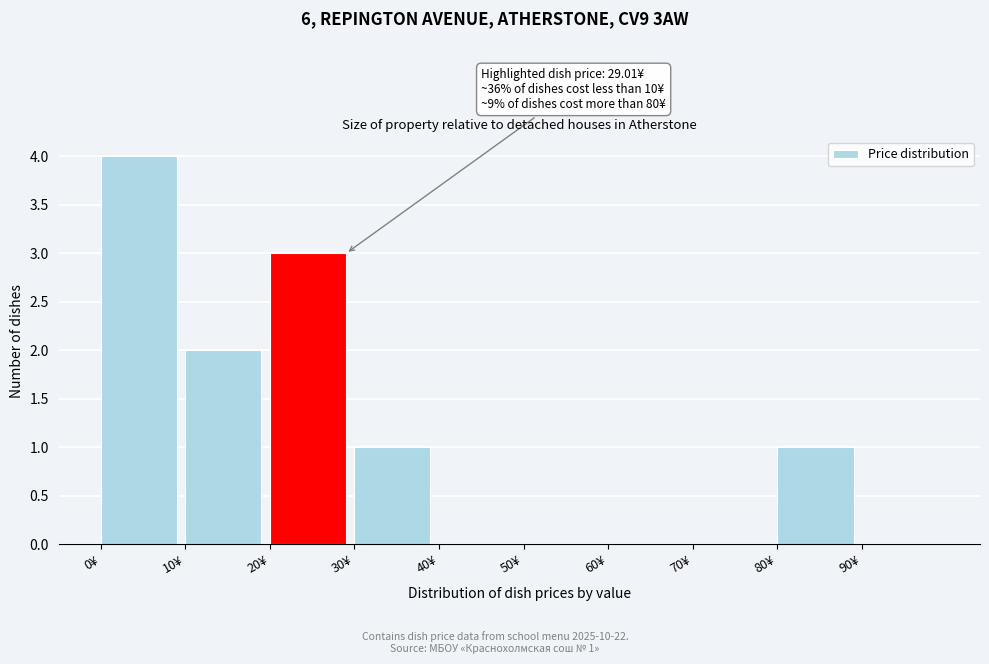

Over which range of the x-axis is the bar tallest?

0 to 10